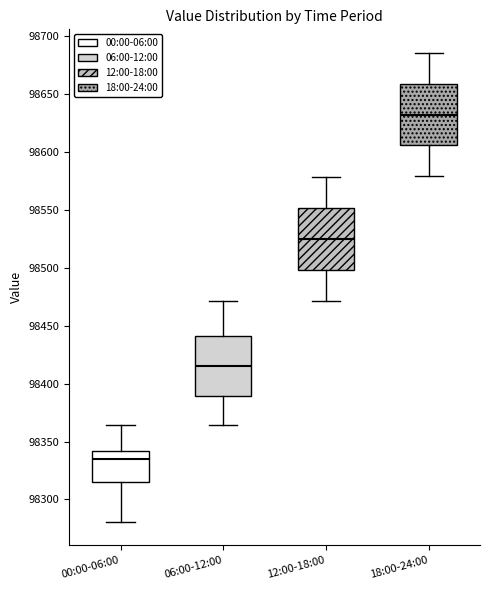

Reading left to right, read every box against the y-axis: the position of its median line, the range the box covers, and the ends of its whiskers. The values are not printed on the chart, so give them approximately, as read against the axis.

00:00-06:00: median 98335, box 98315 to 98340, whiskers 98280 to 98365
06:00-12:00: median 98415, box 98390 to 98440, whiskers 98365 to 98470
12:00-18:00: median 98525, box 98500 to 98550, whiskers 98470 to 98580
18:00-24:00: median 98630, box 98605 to 98660, whiskers 98580 to 98685